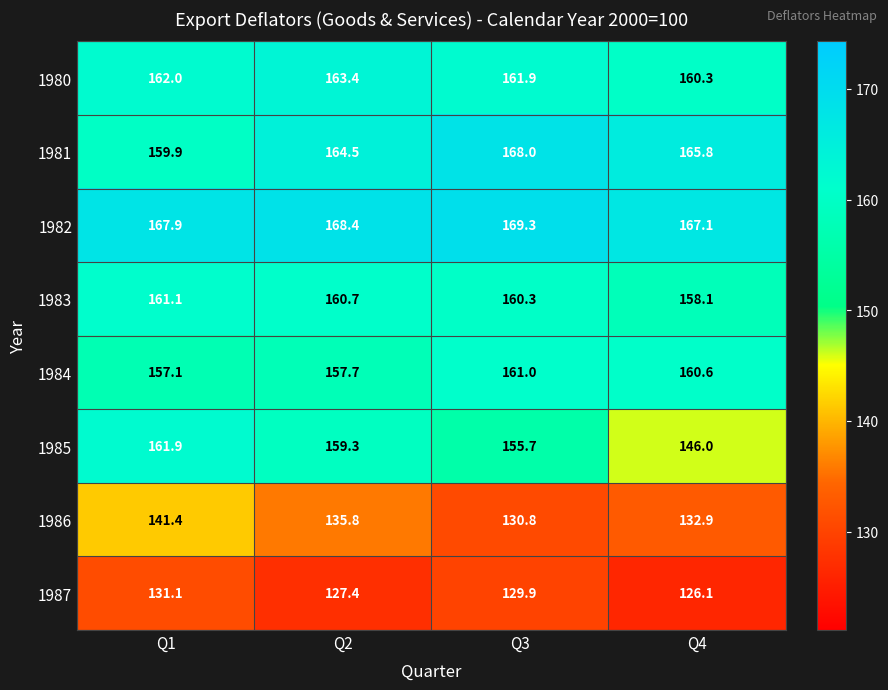

What is the spread (max minus min) of values at Q3?

39.4